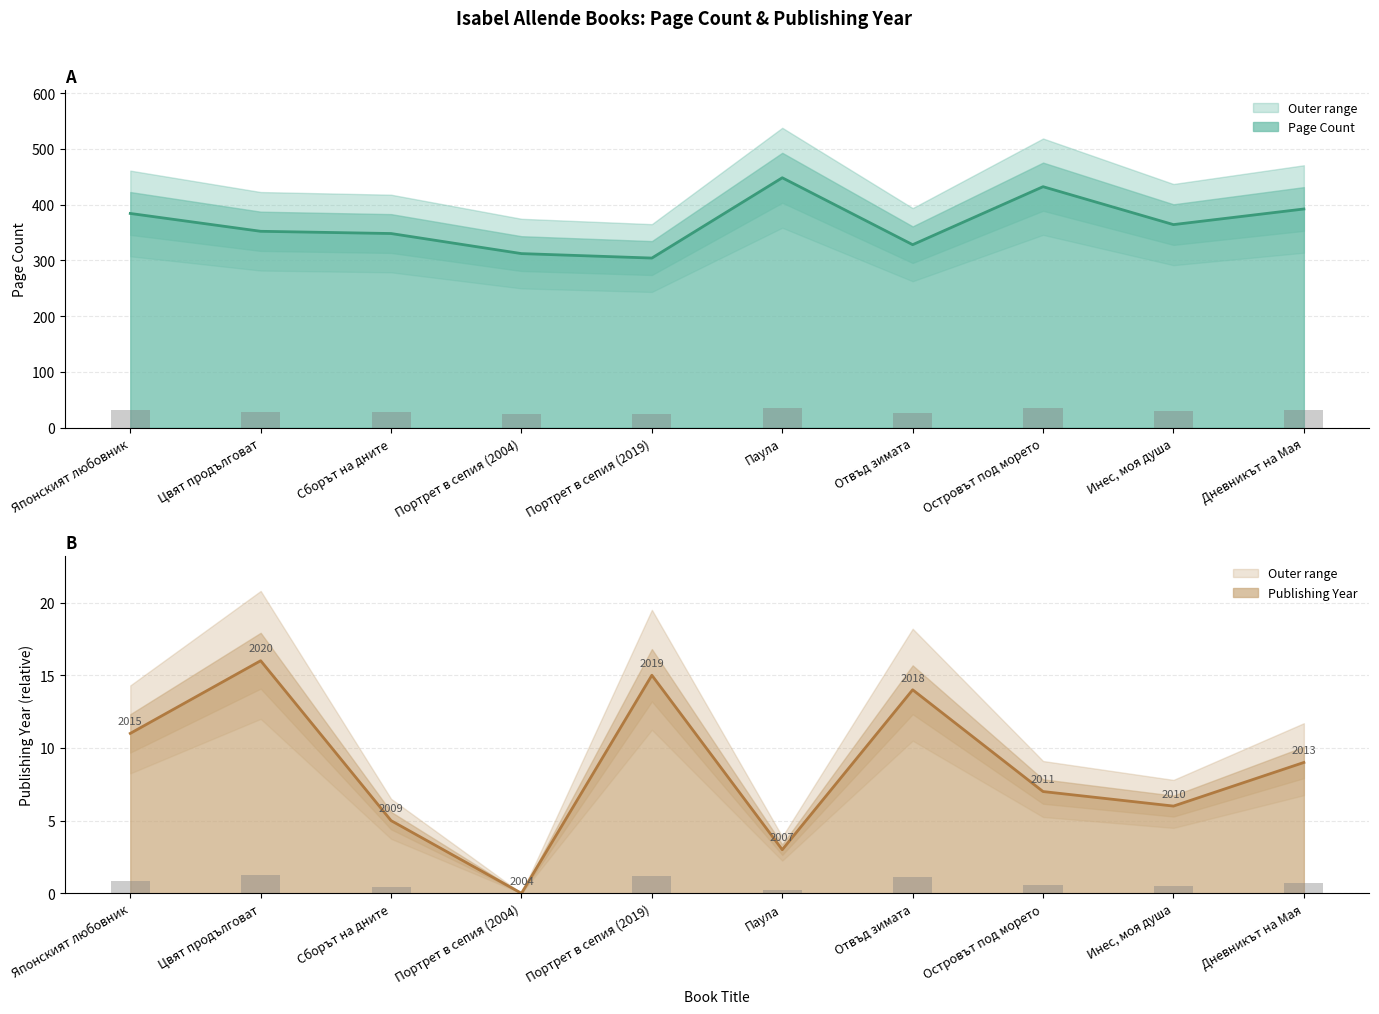

How many values in the pageCount line series are below 364?

5